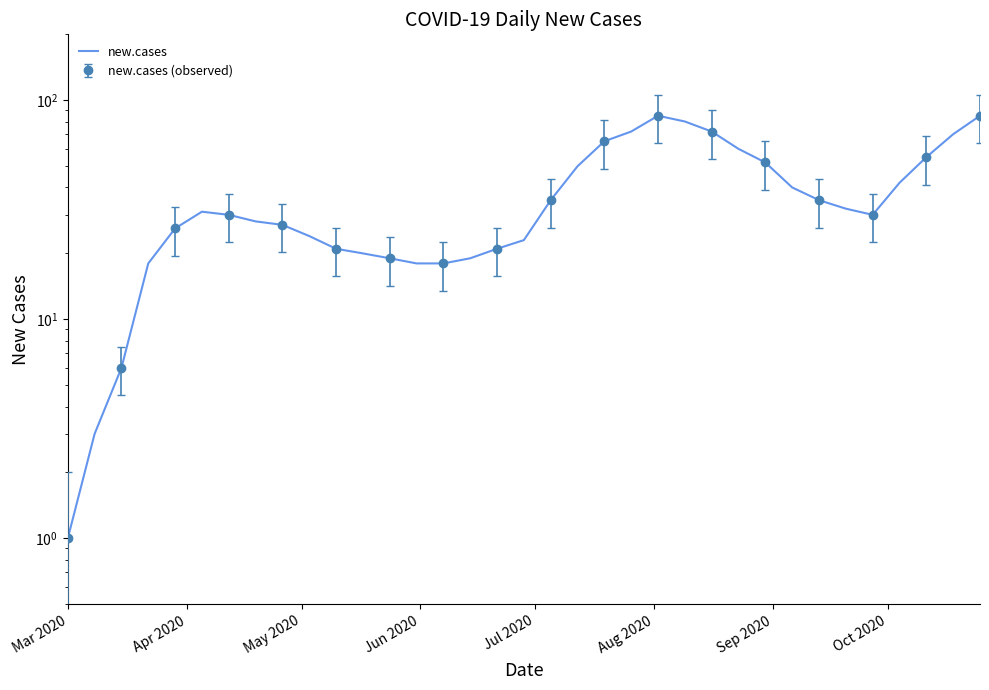

How many lines are shown in the chart?

1